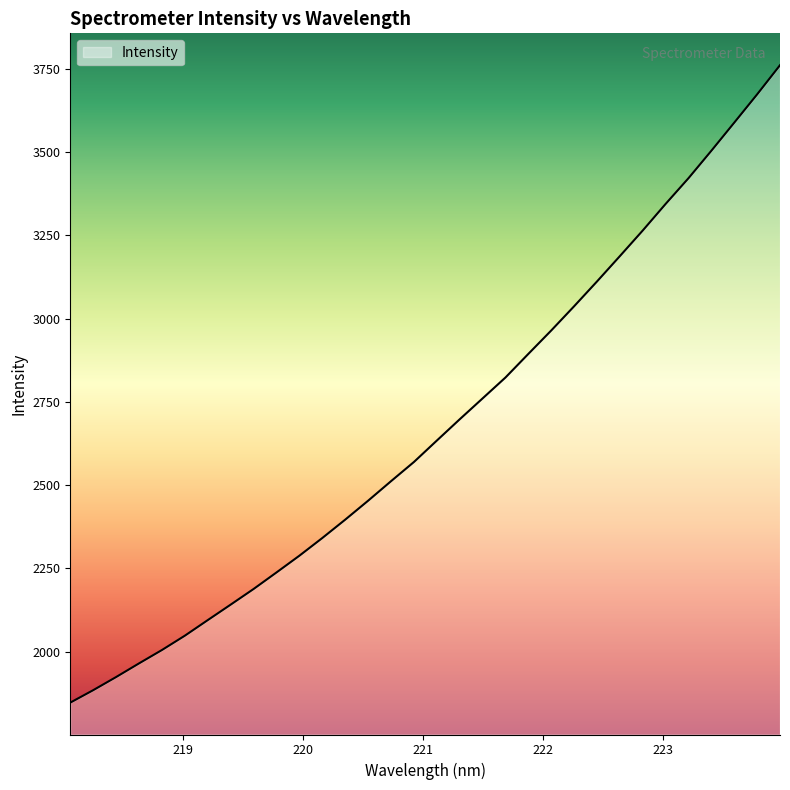

What is the greatest value displayed?

3761.2